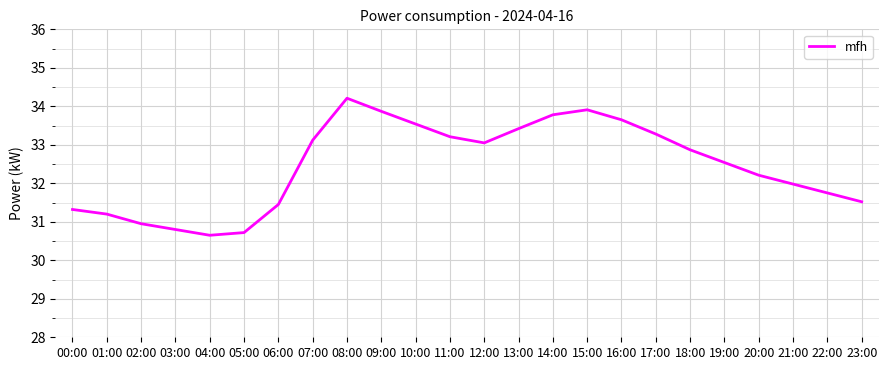

What is the label of the 3rd point from the right?

21:00